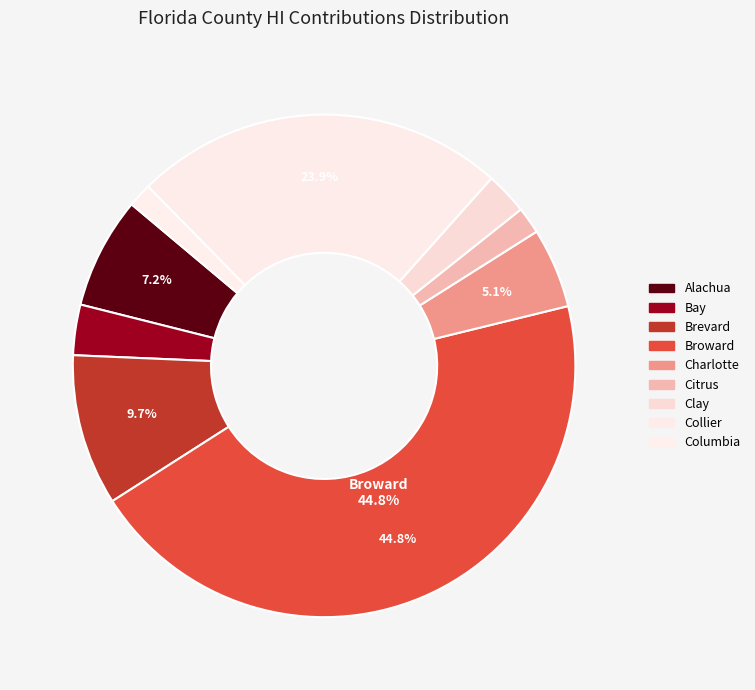

How many segments does this pie chart have?

9